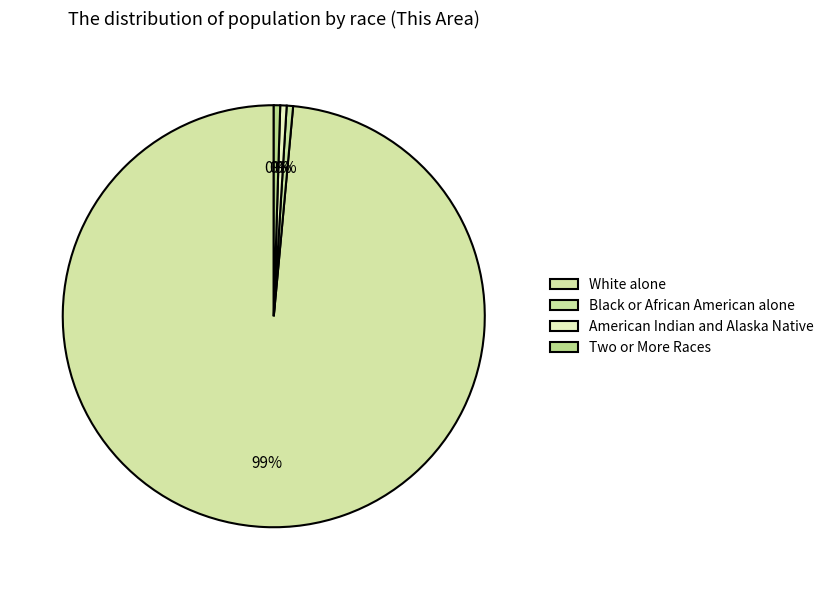

Count the number of slices in the pie.

4